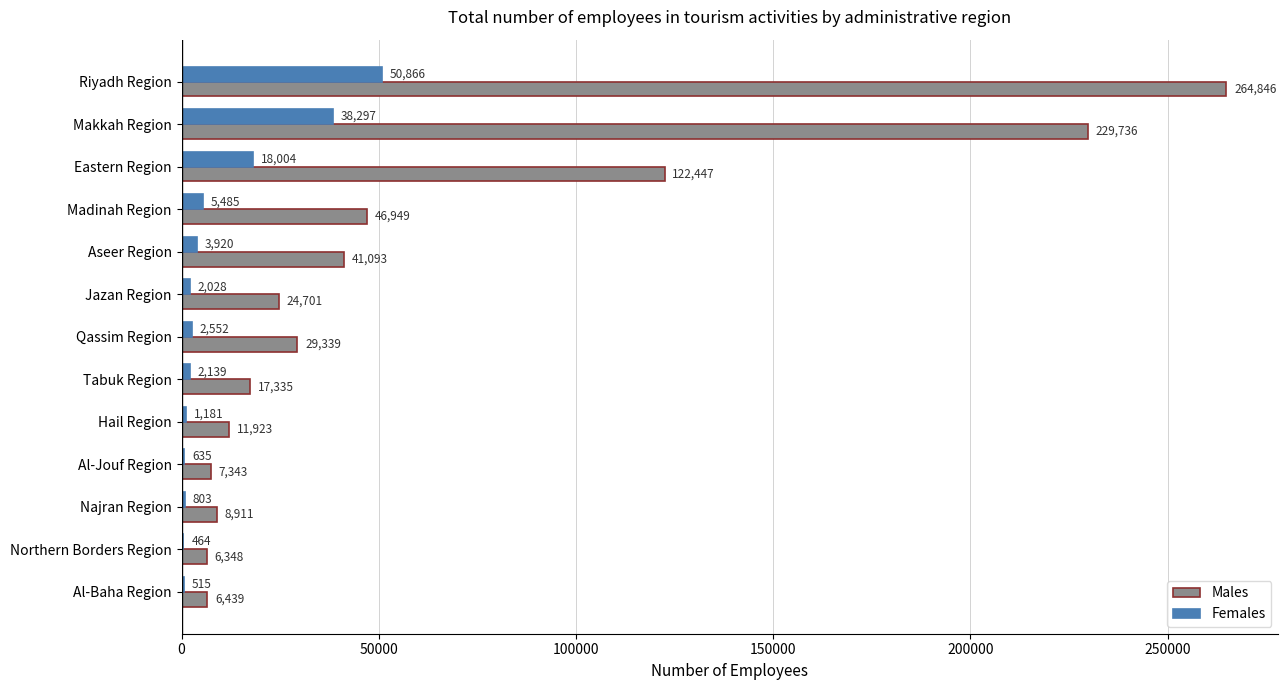

What is the maximum value shown in the chart?

264846